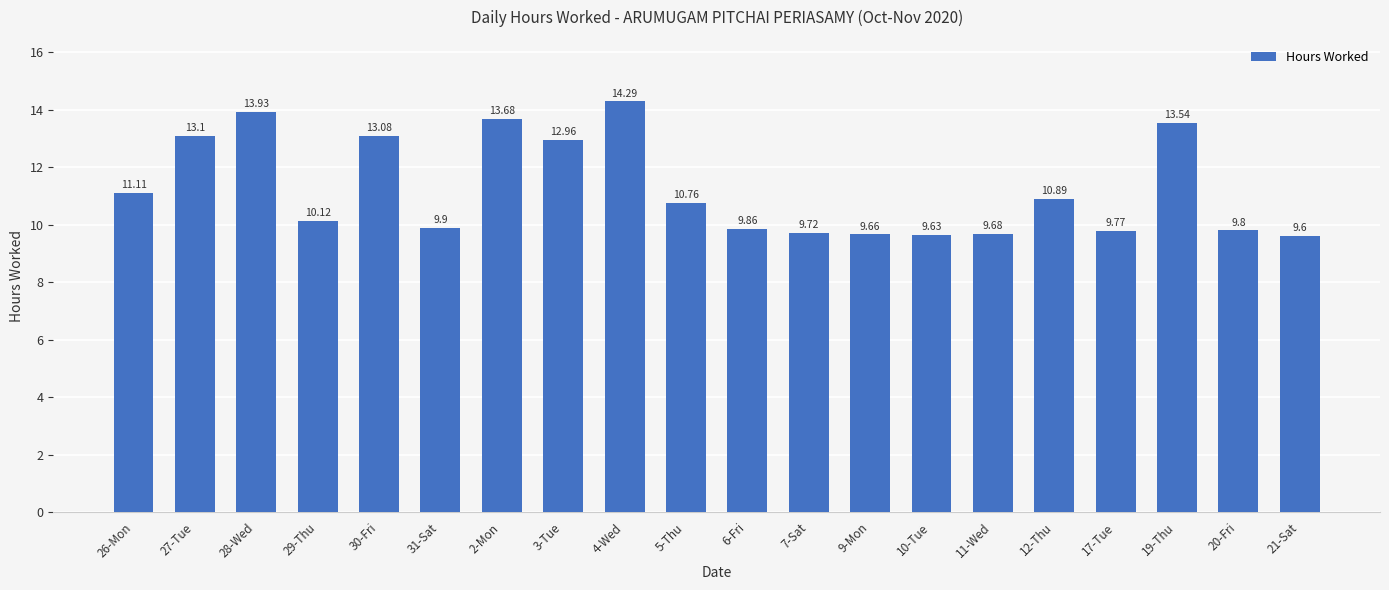

What is the sum of the values at 9-Mon and 7-Sat?

19.4